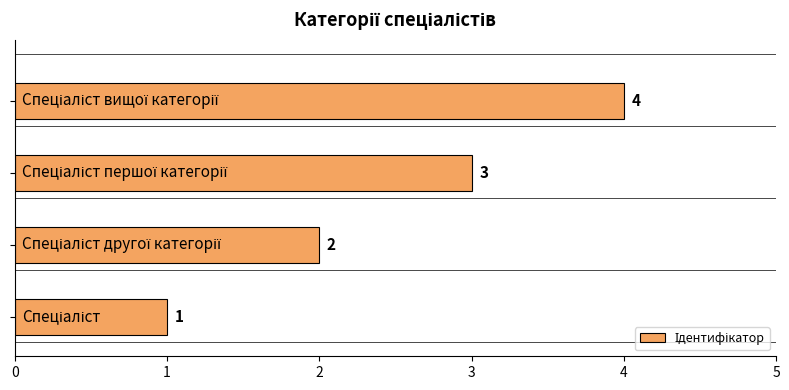

What is the difference between the maximum and minimum values?

3